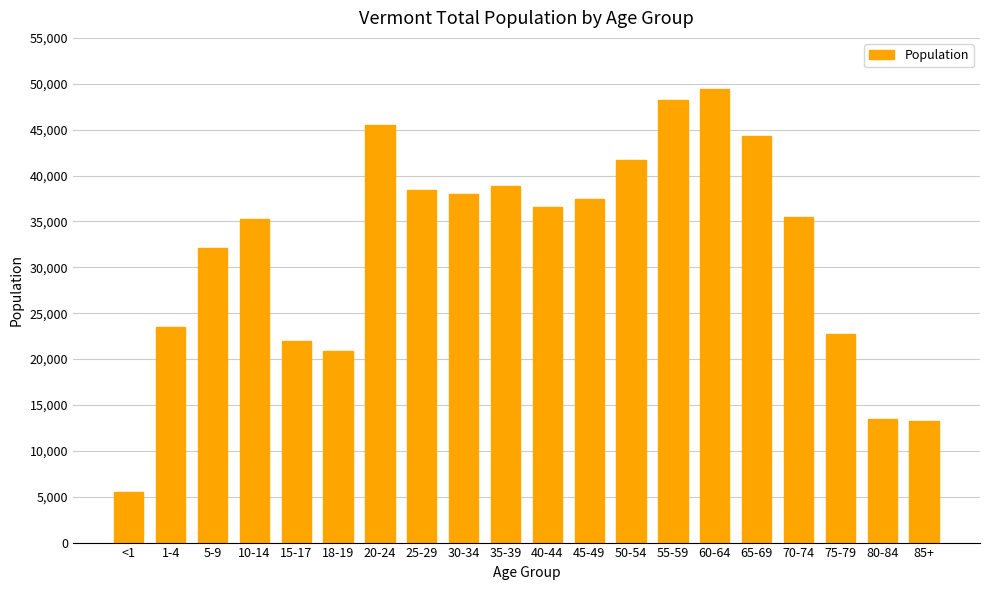

Read the value at 20-24, to the nearest 100.

45500